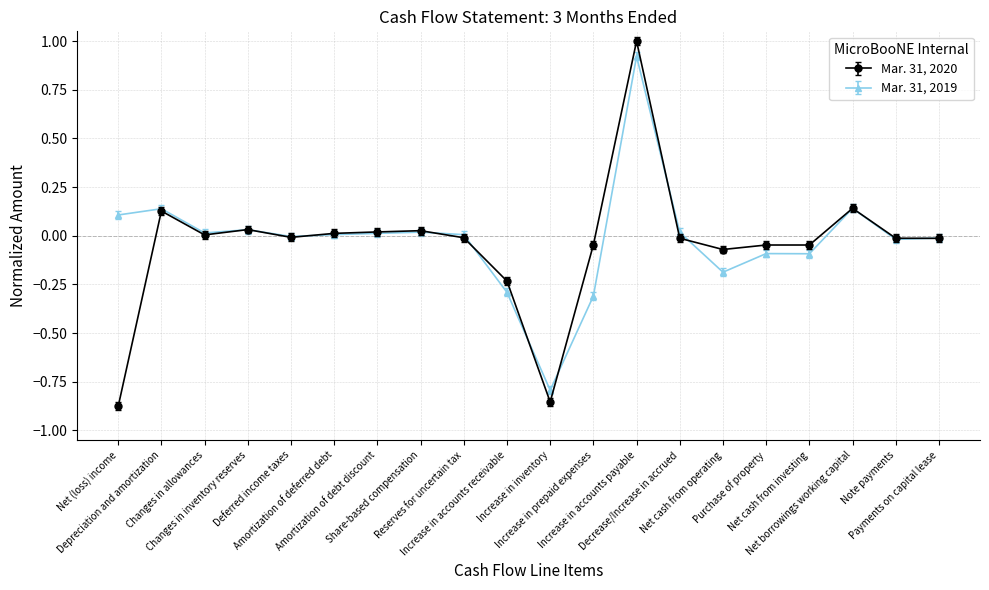

True or false: Mar. 31, 2020 has more than 1 interior local peaks.

True